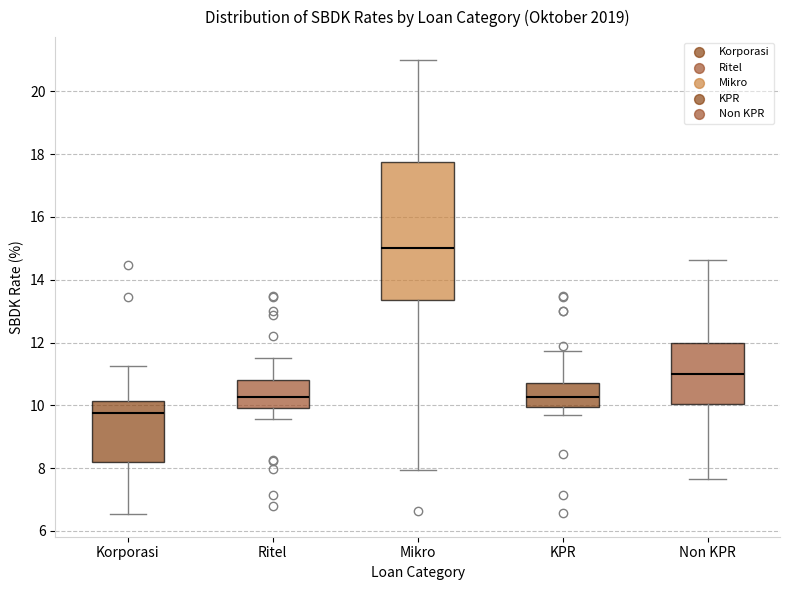

Where is the upper edge of the box for KPR on the y-axis? The values are not printed on the chart, so give them approximately, as read against the axis.

10.8